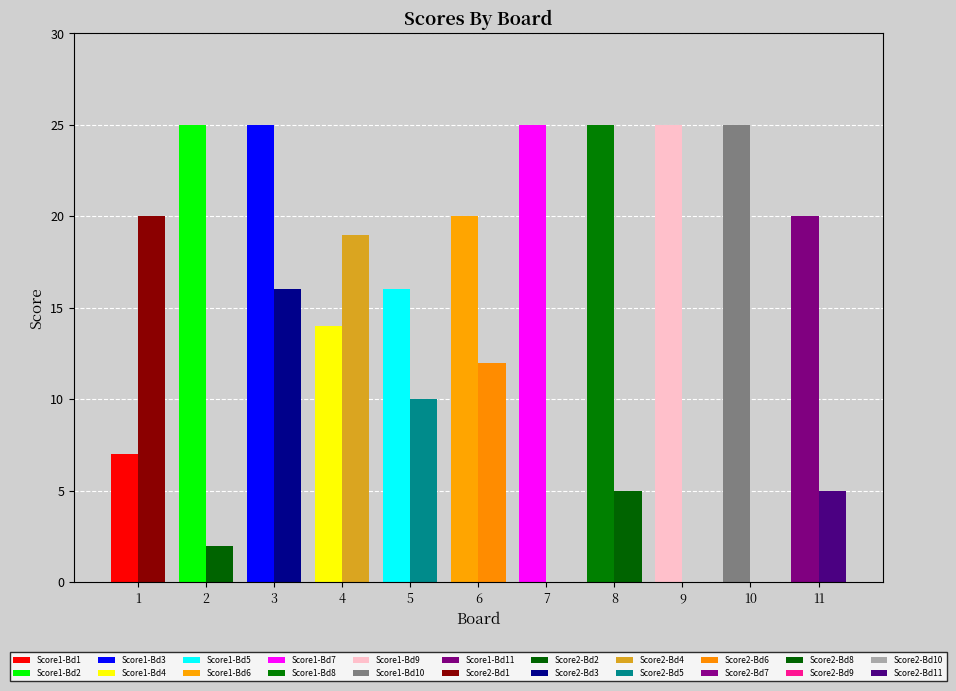

What is the total value across all series at 6?

32